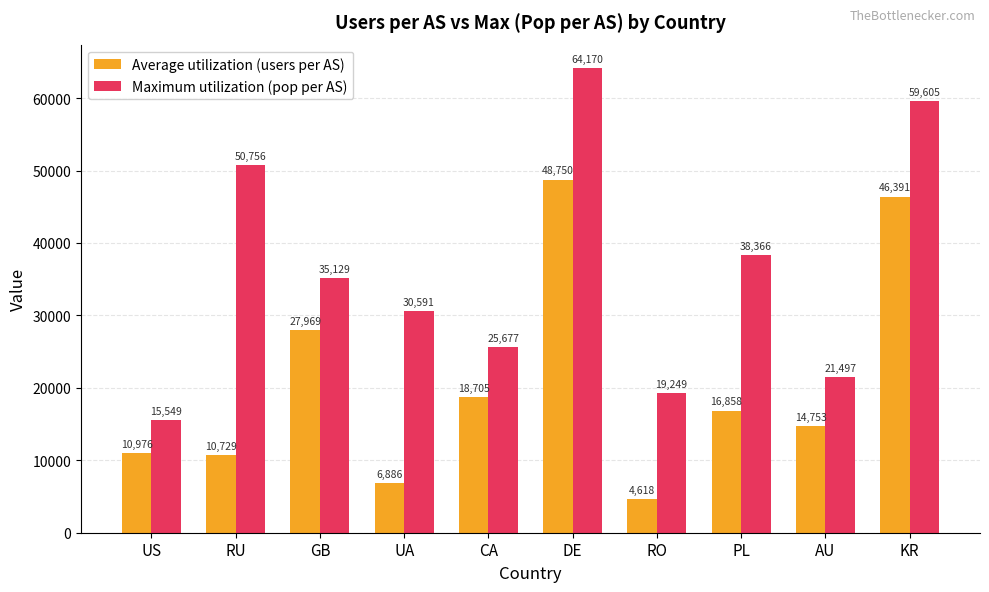

True or false: Maximum utilization (pop per AS) has a value of 38366 at PL.

True